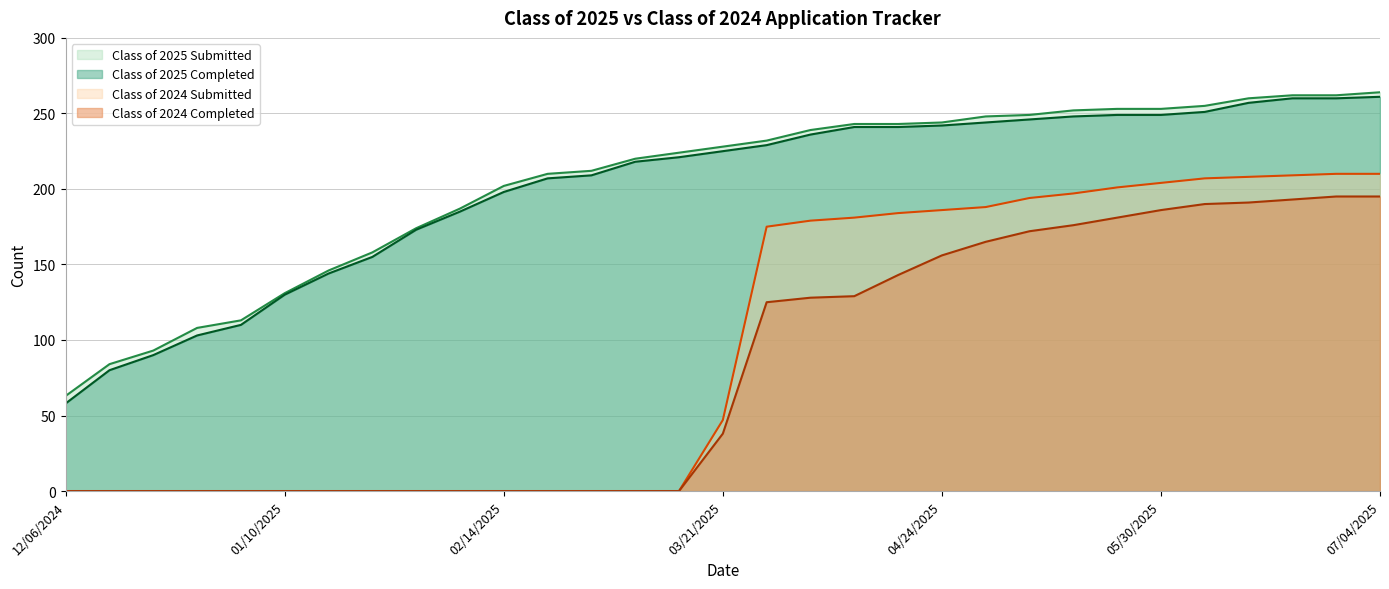

True or false: Class of 2024 Completed and Class of 2025 Submitted intersect in this chart.

False